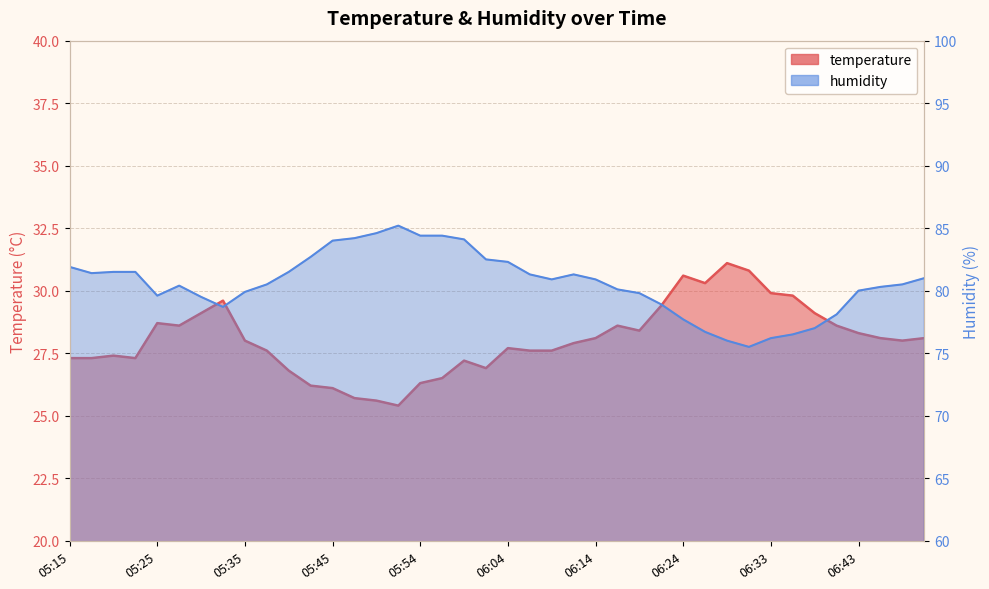

What position from the left is 05:25?

5